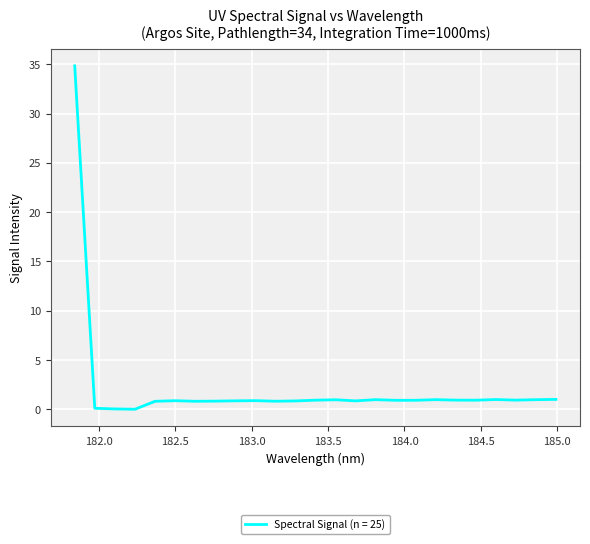

What is the difference between the maximum and minimum values?

34.8